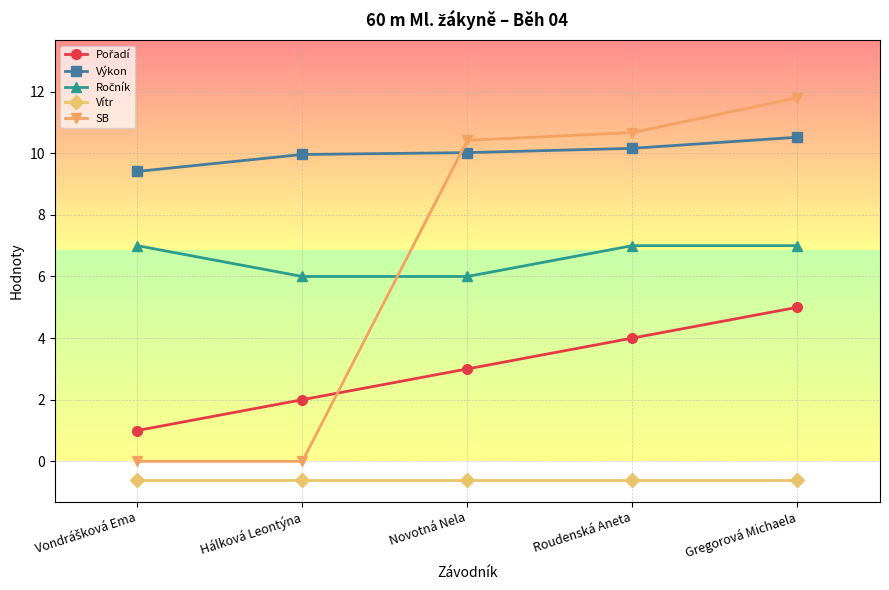

What is the value of the Vítr point at the 1st from the left?

-0.6